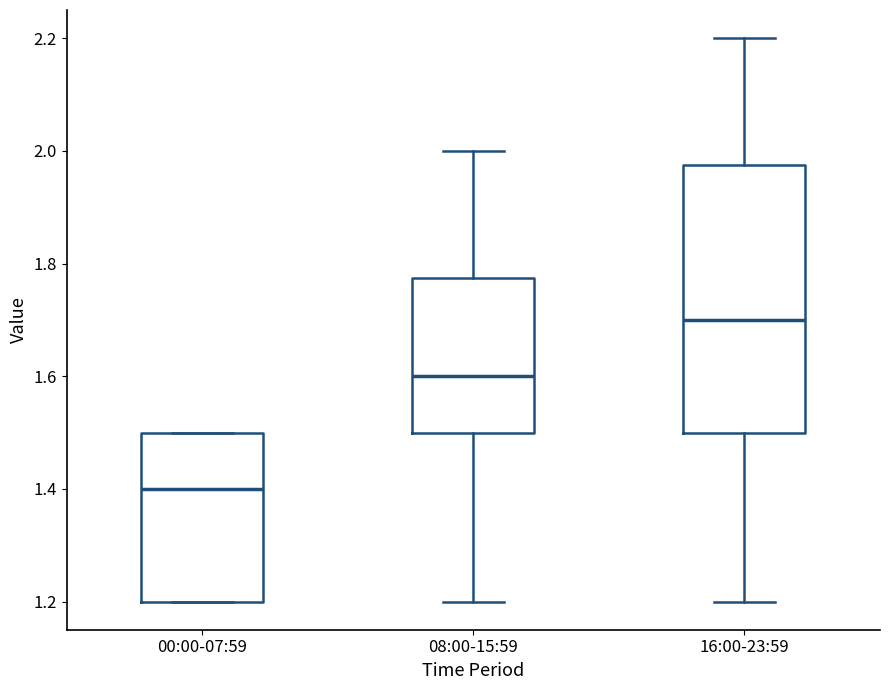

Which box has the lowest median line?

00:00-07:59